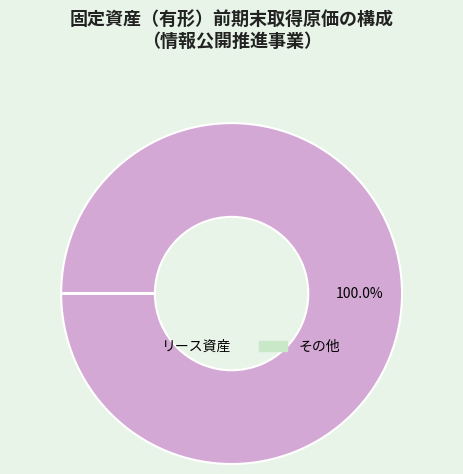

Does any single category account for the majority?

Yes